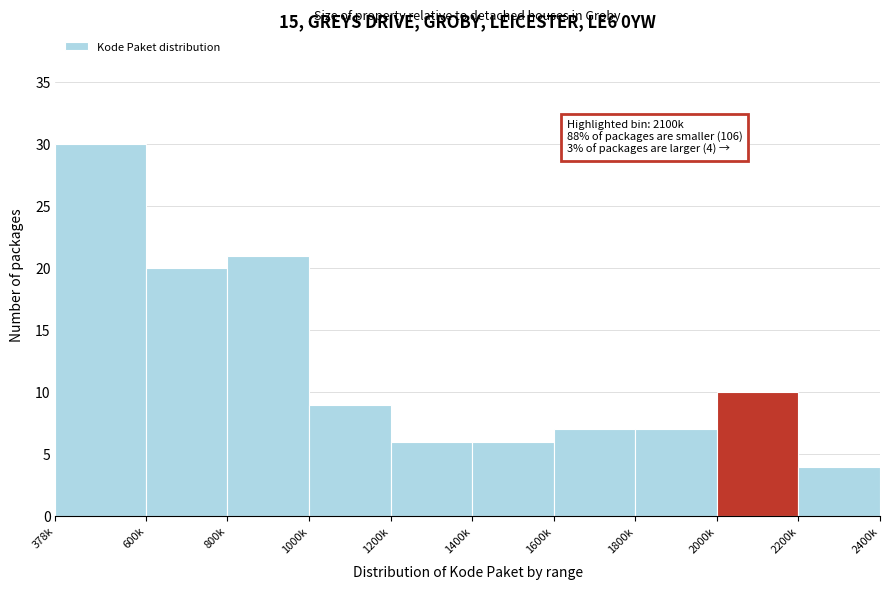

Reading left to right, list all the values displayed in this chart.

378k=30	600k=20	800k=21	1000k=9	1200k=6	1400k=6	1600k=7	1800k=7	2000k=10	2200k=4